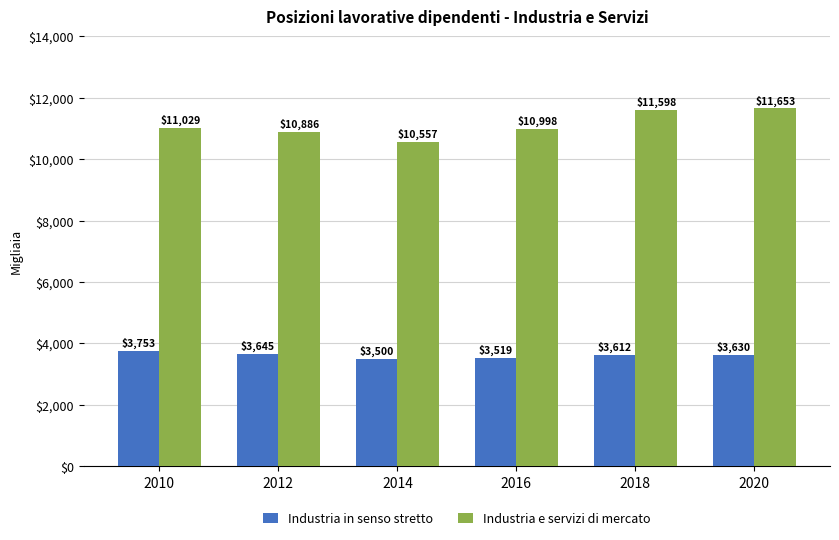

Rank the series by their average value, from lowest to highest.

Industria in senso stretto, Industria e servizi di mercato